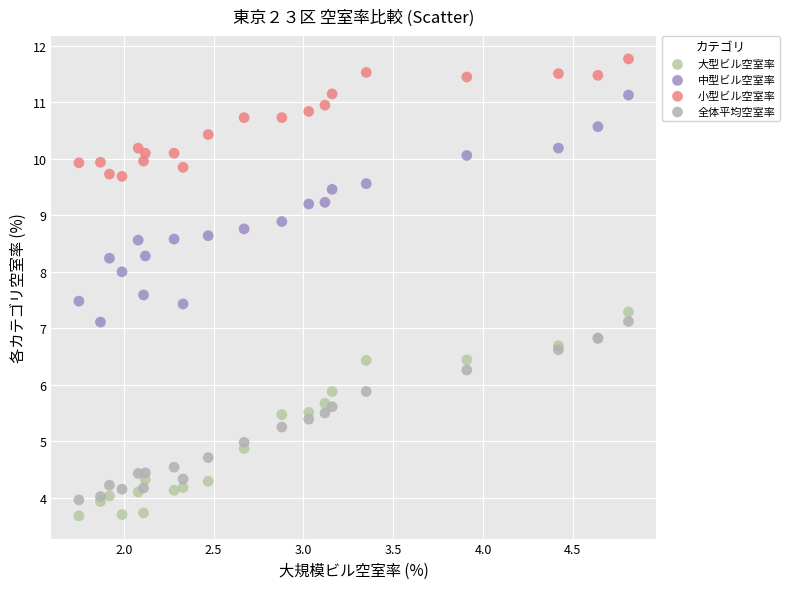

What are all the series names shown in the legend?

大型ビル空室率, 中型ビル空室率, 小型ビル空室率, 全体平均空室率